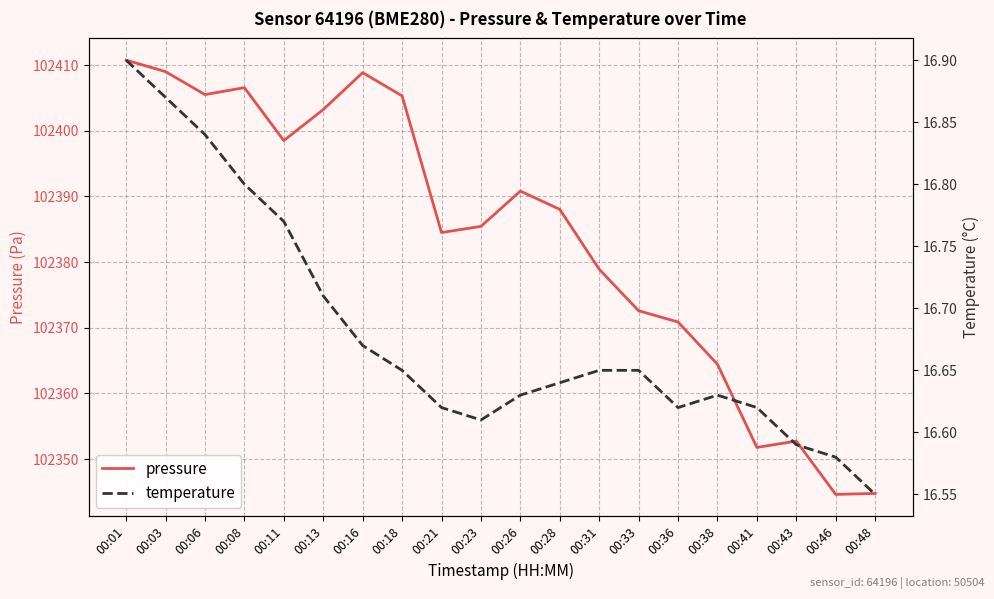

True or false: temperature has a value of 16.6 at 00:18.

True